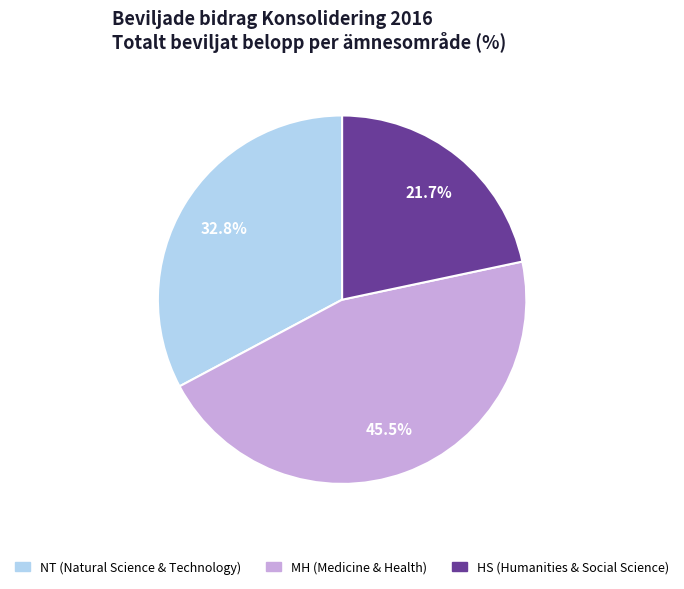

Is there a majority slice in this chart?

No